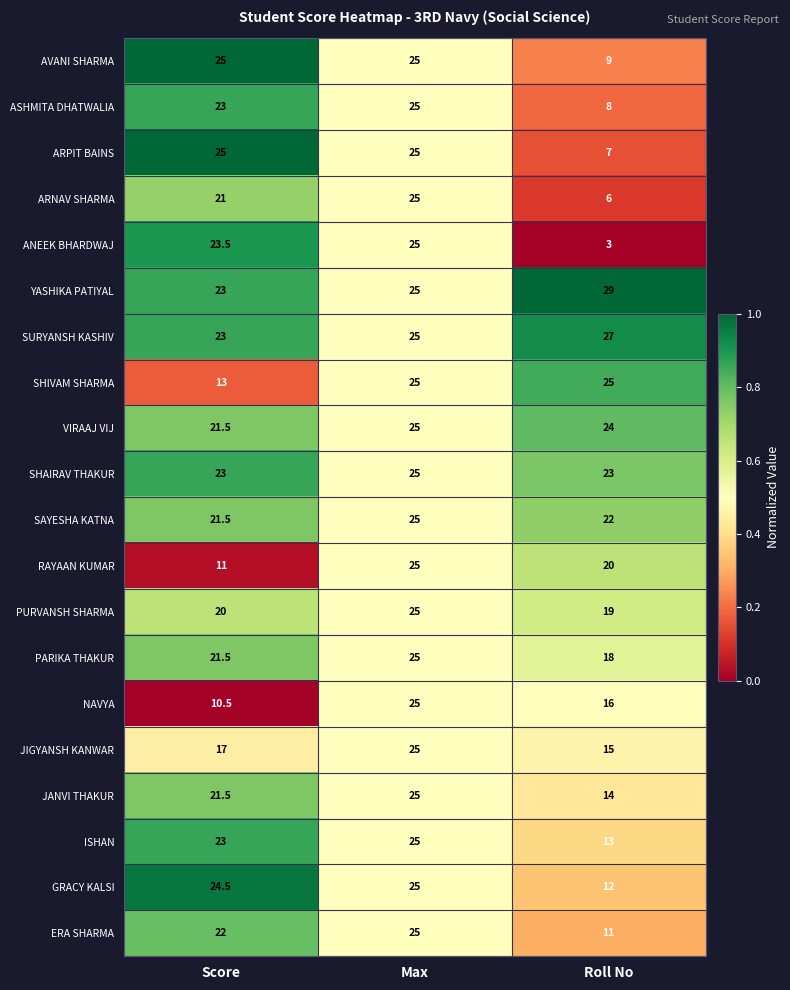

What is the sum of the SHIVAM SHARMA values at Max and Score?

38.0